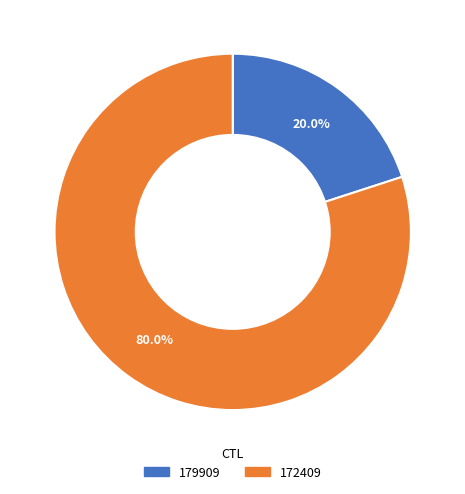

How much of the chart is everything except 179909?

80.0%